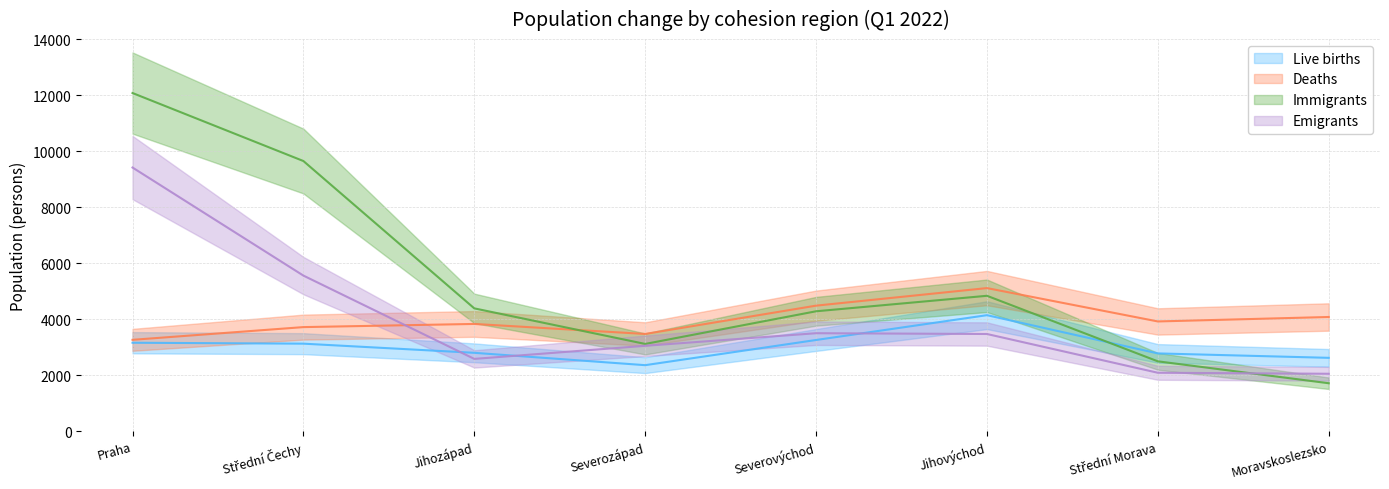

What is the difference between the highest and lowest values at Střední Čechy?

6520